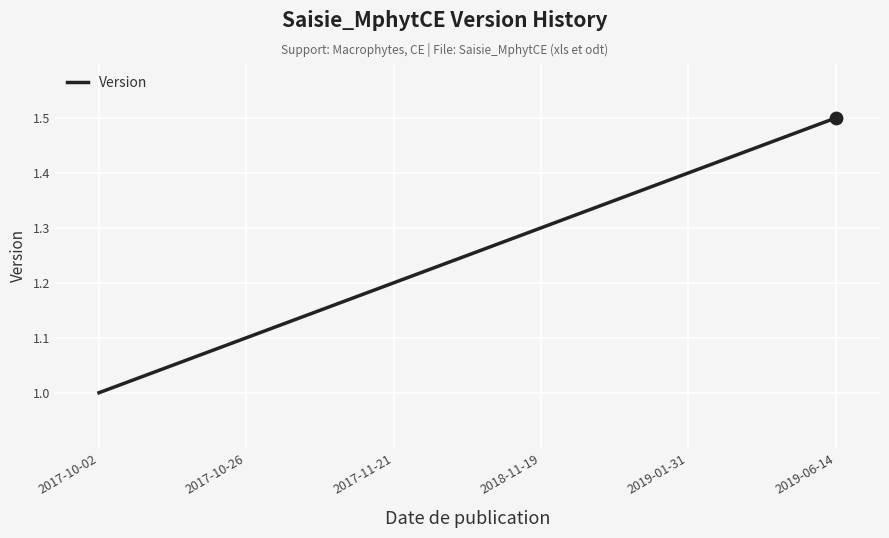

What is the change in value from 2017-10-02 to 2017-10-26?

+0.1